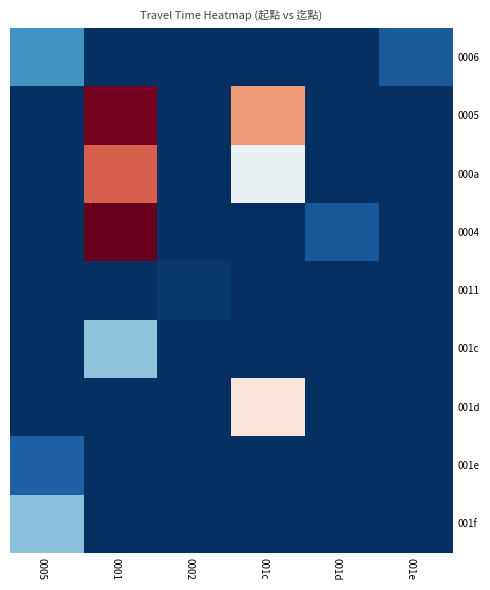

Which category has the highest value across all series?

0001